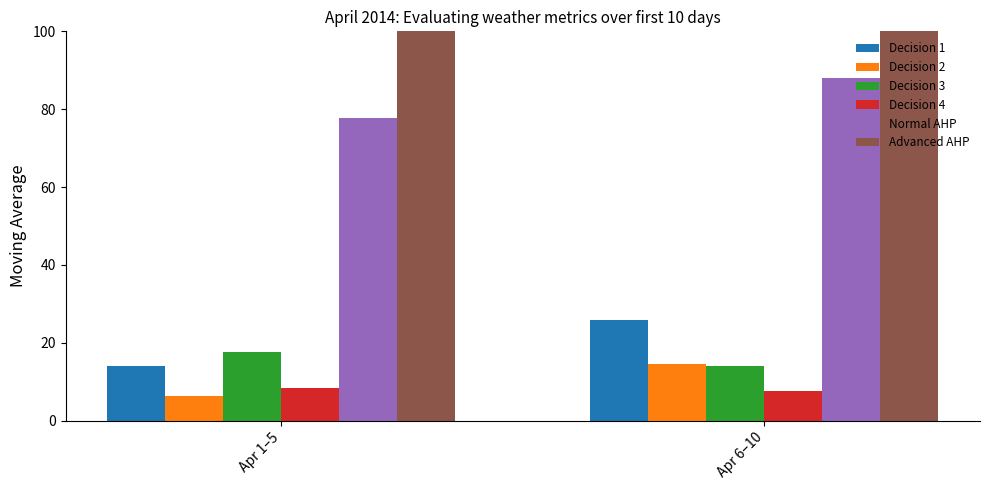

Which series has the largest total across all categories?

Advanced AHP